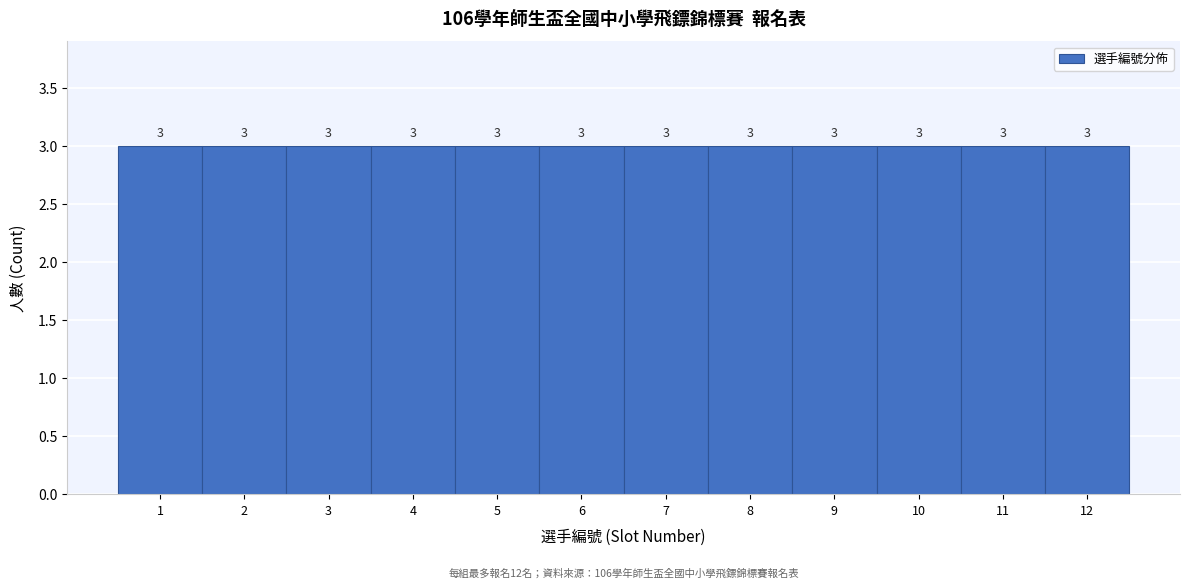

Reading left to right, transcribe this chart: for each bar, give the range it covers on the x-axis and its height.

0.5 to 1.5: 3
1.5 to 2.5: 3
2.5 to 3.5: 3
3.5 to 4.5: 3
4.5 to 5.5: 3
5.5 to 6.5: 3
6.5 to 7.5: 3
7.5 to 8.5: 3
8.5 to 9.5: 3
9.5 to 10.5: 3
10.5 to 11.5: 3
11.5 to 12.5: 3